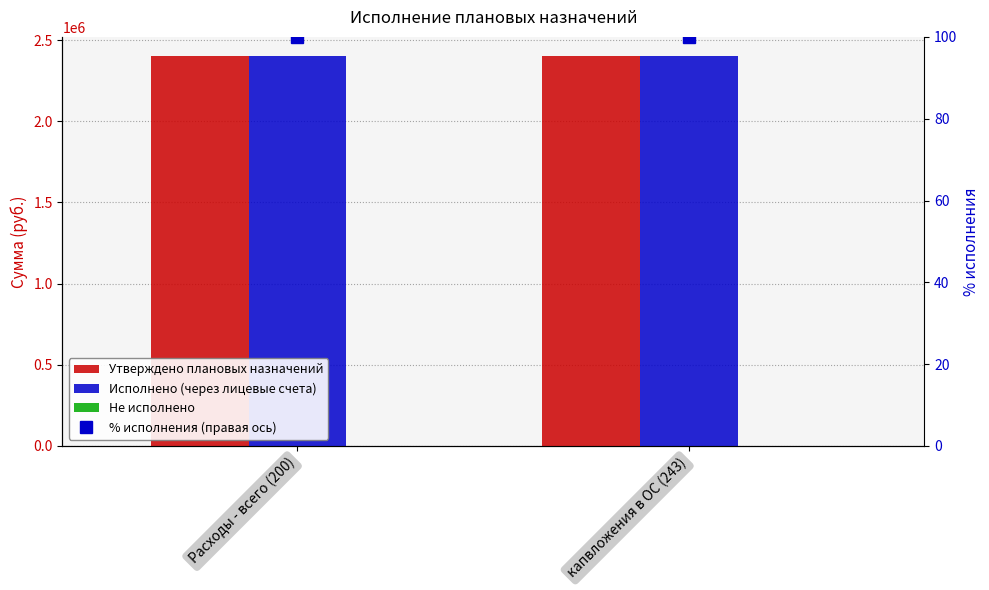

The Исполнено (через лицевые счета) series shows 2399990.0 at капвложения в ОС (243). True or false?

True